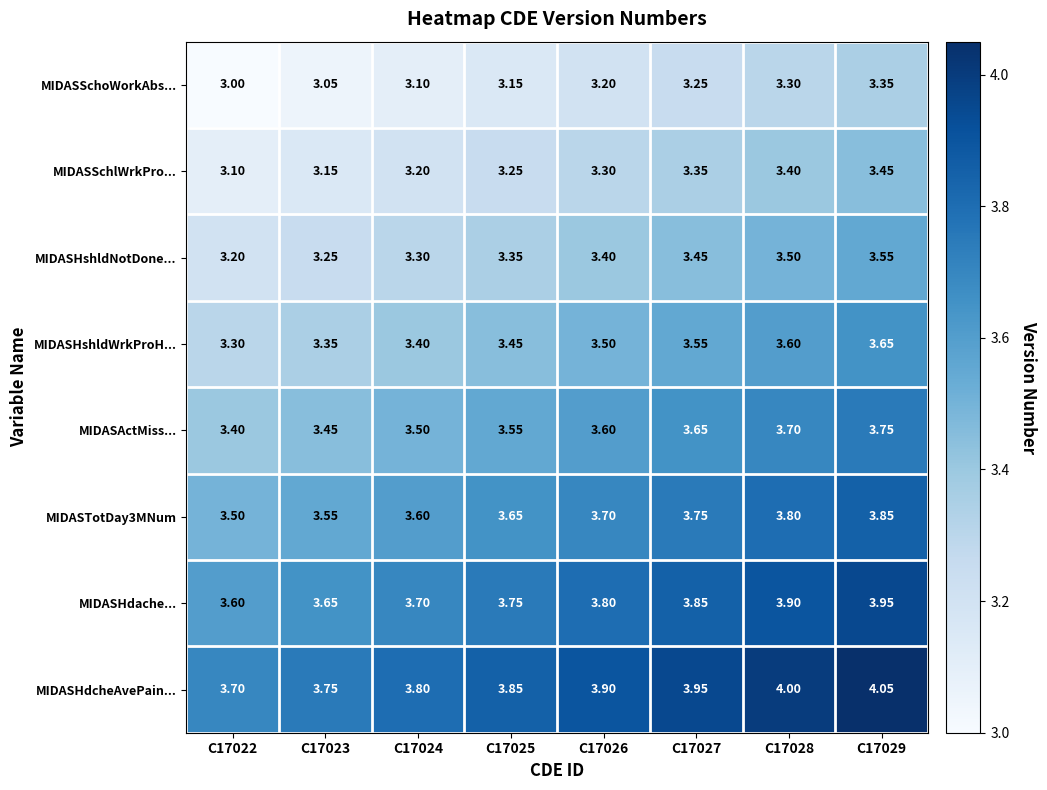

Is the value of MIDASHshldNotDone... at C17025 greater than the value of MIDASSchlWrkPro... at C17029?

No